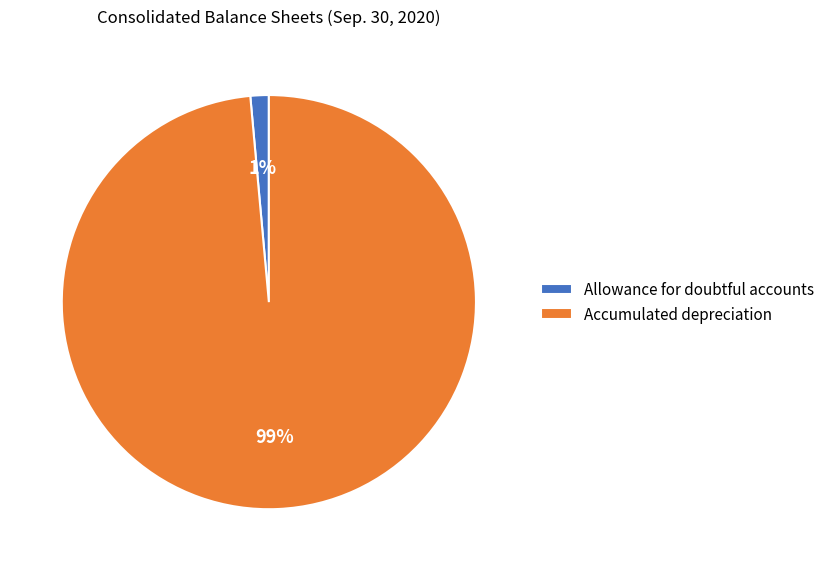

What percentage is the Allowance for doubtful accounts slice, to the nearest percent?

1%